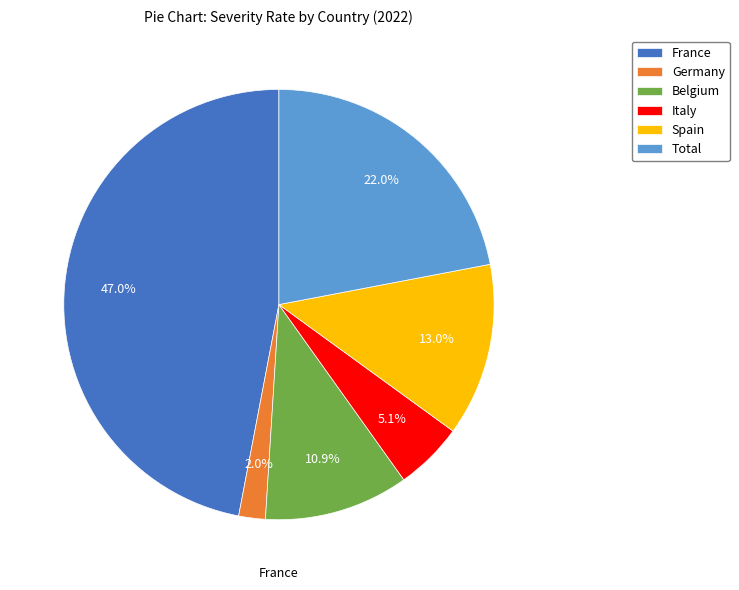

How many segments does this pie chart have?

6